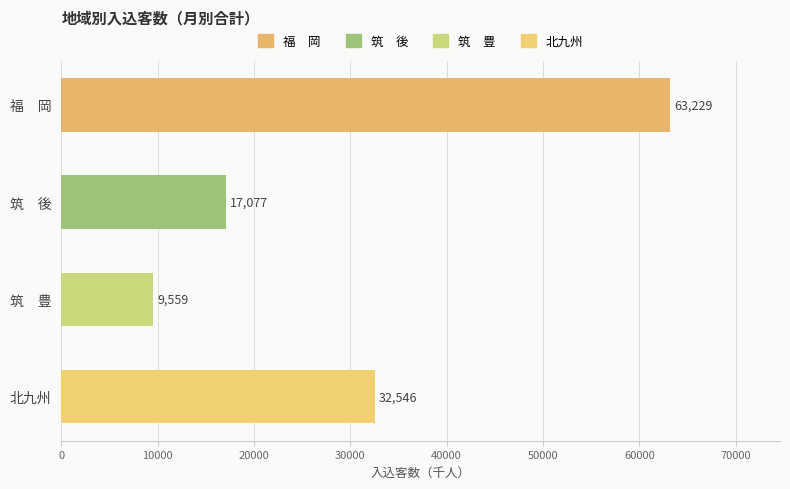

Is it true that the value at 福　岡 is 63229?

True